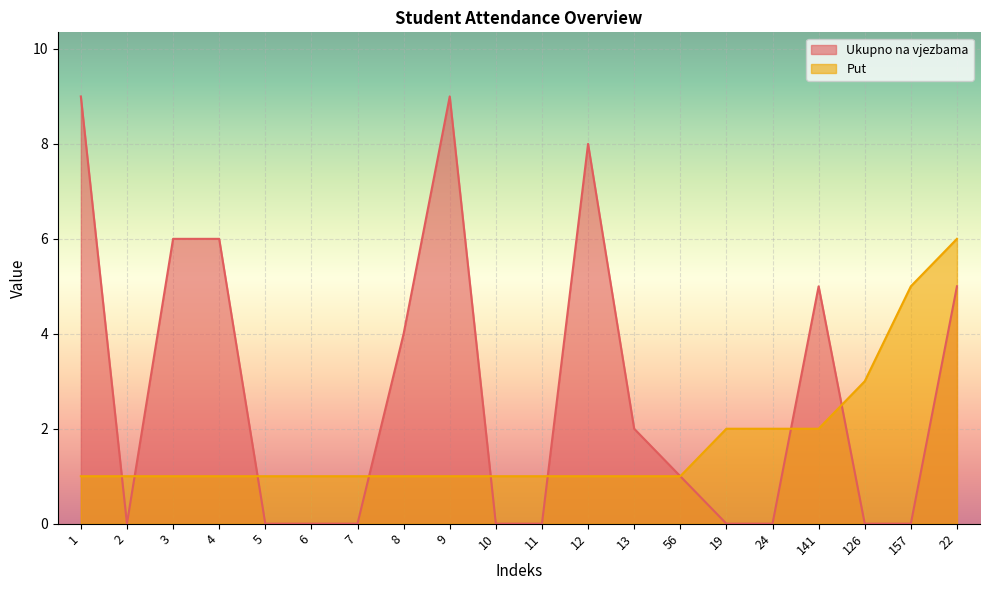

How many series are shown in this chart?

2